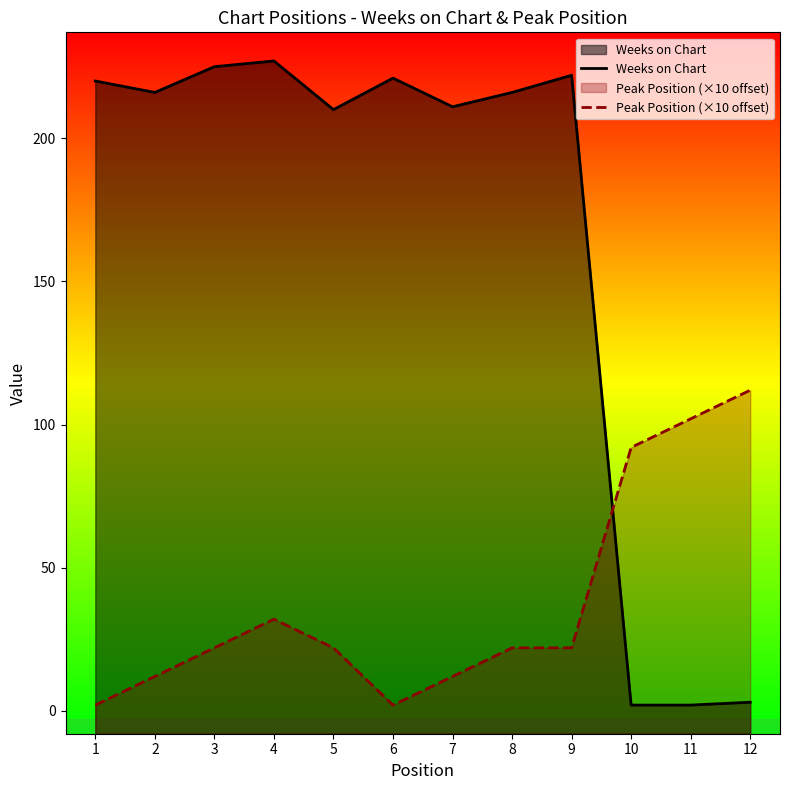

List the series in order of their overall mean, highest first.

Weeks on Chart, Peak Position (×10 offset)